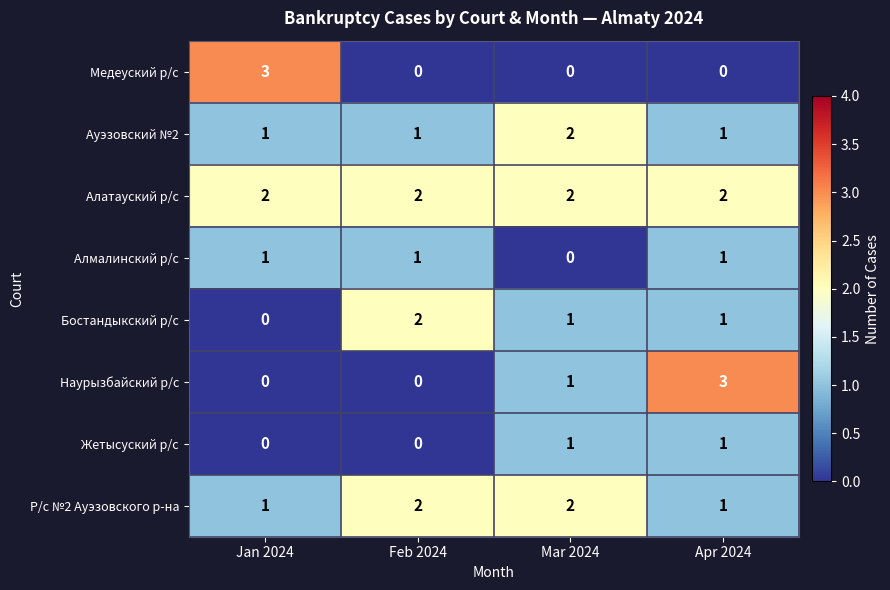

What is the spread (max minus min) of values at Apr 2024?

3